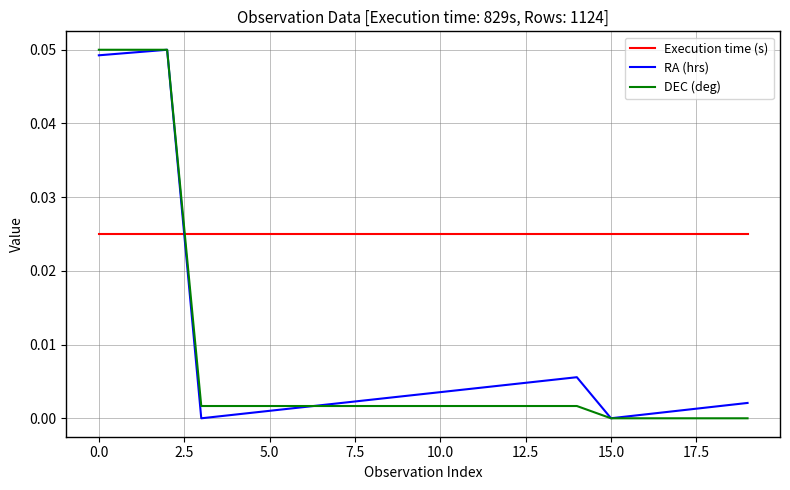

Which series ends up on top after the final intersection of Execution time (s) and DEC (deg)?

Execution time (s)